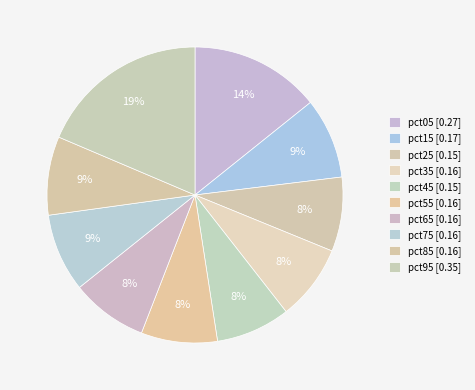

Which slice is the smallest?

pct25